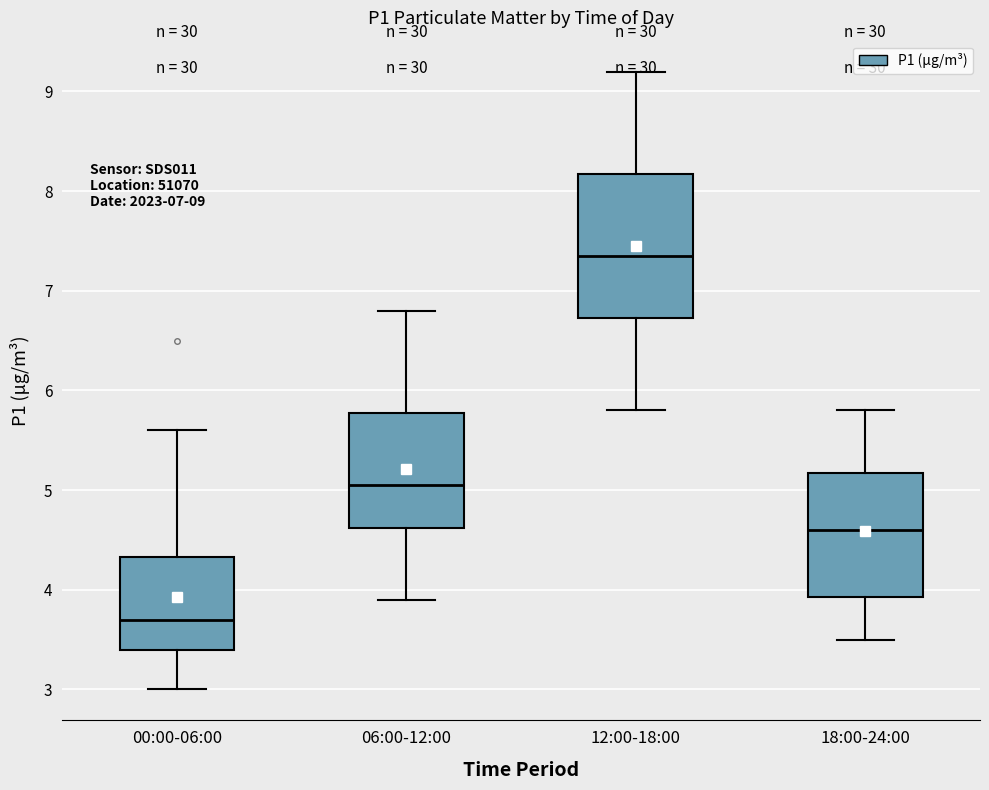

Which box is the tallest, from its lower edge to its upper edge?

12:00-18:00